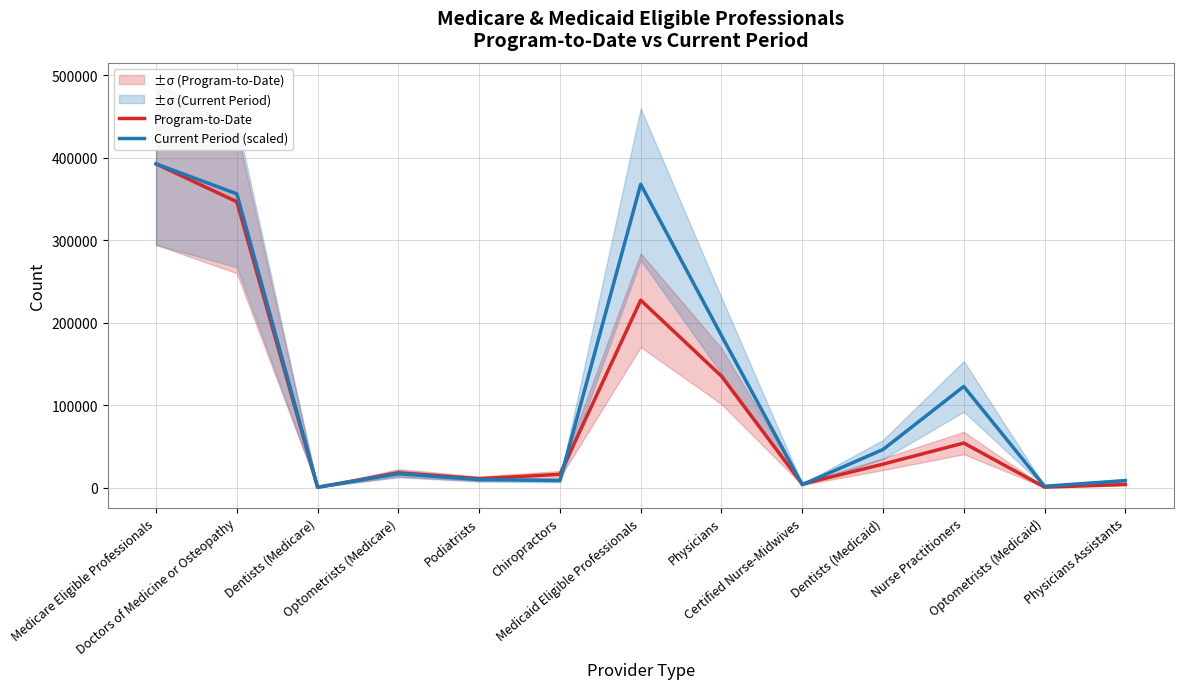

Where do Program-to-Date and Current Period (scaled) first cross each other?

Dentists (Medicare) and Optometrists (Medicare)